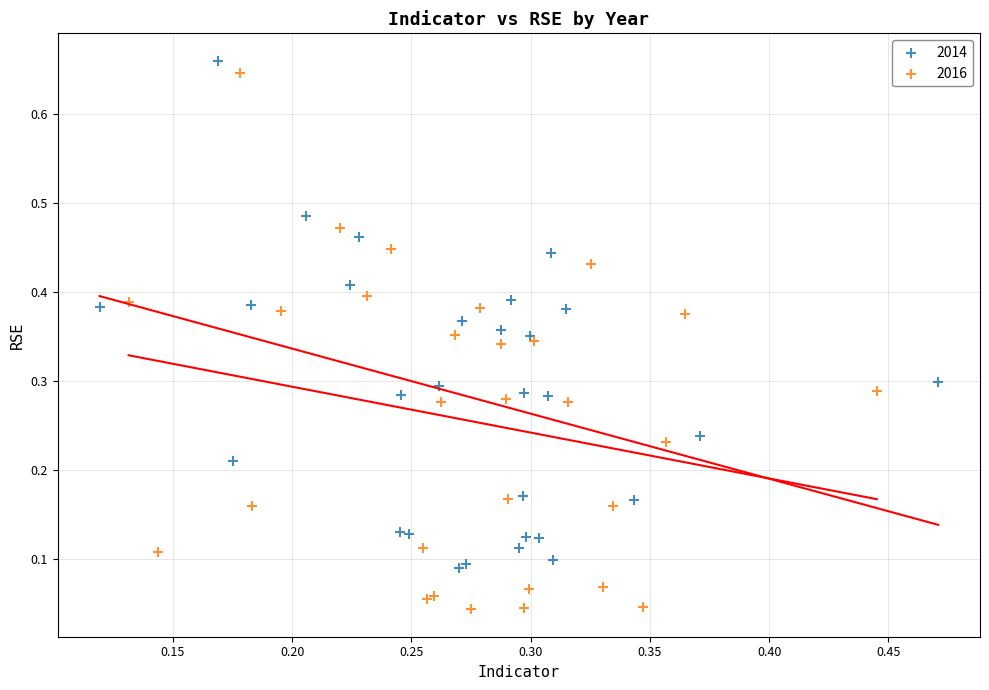

Which series contains the lowest Y value?

2016